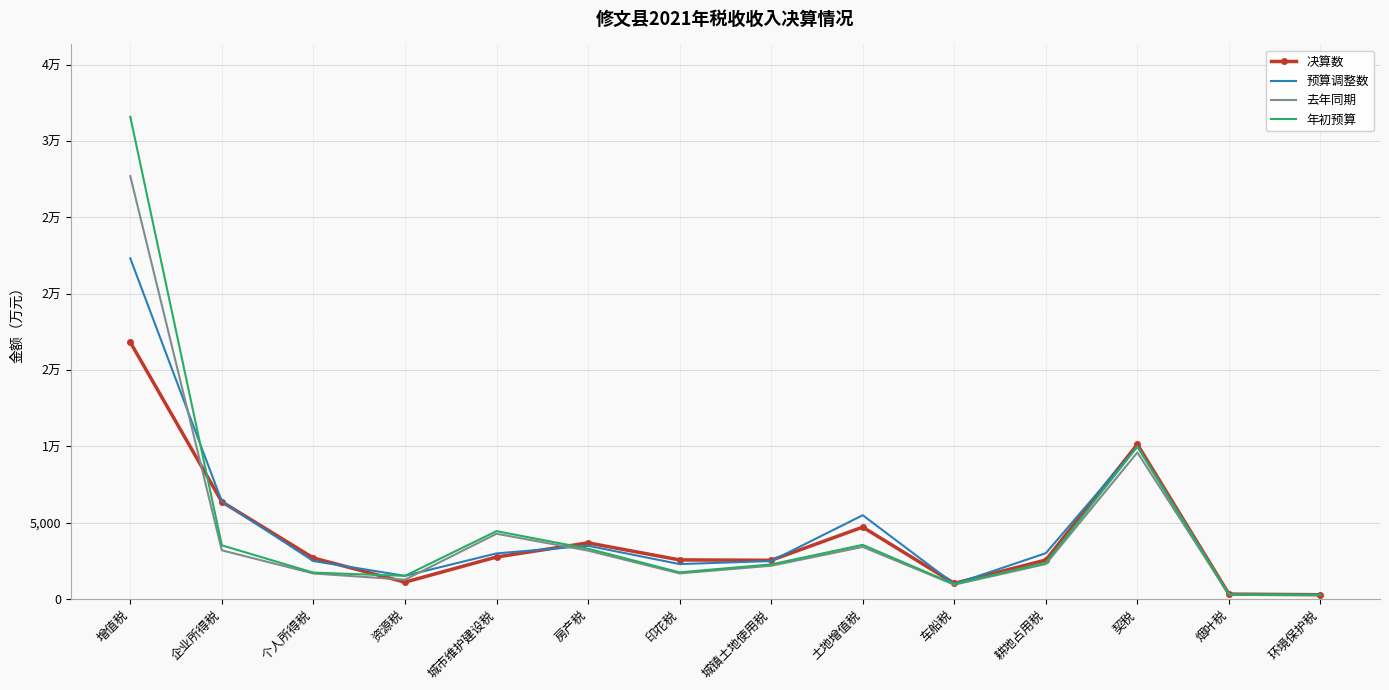

Reading left to right, extract all data points from this chart.

决算数: 增值税=16828	企业所得税=6379	个人所得税=2699	资源税=1116	城市维护建设税=2763	房产税=3690	印花税=2574	城镇土地使用税=2549	土地增值税=4721	车船税=1039	耕地占用税=2567	契税=10141	烟叶税=334	环境保护税=294
预算调整数: 增值税=22320	企业所得税=6400	个人所得税=2500	资源税=1530	城市维护建设税=3000	房产税=3500	印花税=2300	城镇土地使用税=2500	土地增值税=5500	车船税=990	耕地占用税=3014	契税=10000	烟叶税=316	环境保护税=300
去年同期: 增值税=27702	企业所得税=3201	个人所得税=1685	资源税=1278	城市维护建设税=4287	房产税=3181	印花税=1691	城镇土地使用税=2191	土地增值税=3423	车船税=951	耕地占用税=2302	契税=9610	烟叶税=301	环境保护税=278
年初预算: 增值税=31589	企业所得税=3529	个人所得税=1740	资源税=1530	城市维护建设税=4458	房产税=3308	印花税=1759	城镇土地使用税=2279	土地增值税=3560	车船税=990	耕地占用税=2394	契税=9994	烟叶税=316	环境保护税=288